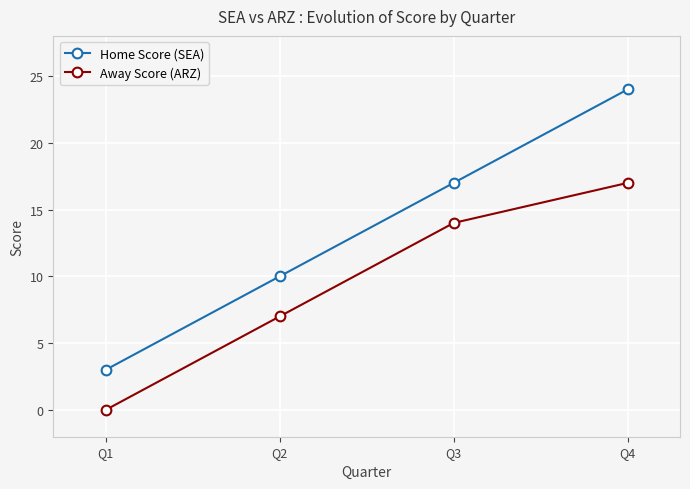

Reading right to left, transcribe all the data shown in this chart.

Home Score (SEA): Q4=24	Q3=17	Q2=10	Q1=3
Away Score (ARZ): Q4=17	Q3=14	Q2=7	Q1=0